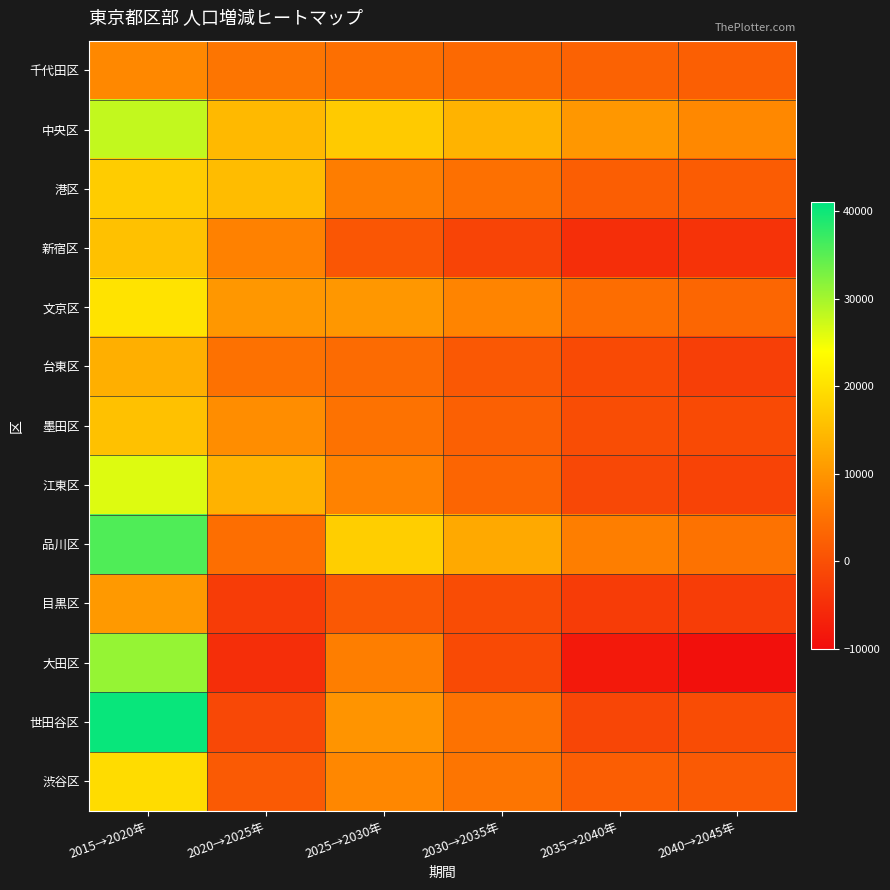

Reading left to right, transcribe all the data shown in this chart.

千代田区: 2015→2020年=8274	2020→2025年=5460	2025→2030年=4715	2030→2035年=3798	2035→2040年=2741	2040→2045年=2350
中央区: 2015→2020年=27996	2020→2025年=14724	2025→2030年=17074	2030→2035年=13997	2035→2040年=10192	2040→2045年=8212
港区: 2015→2020年=17203	2020→2025年=15171	2025→2030年=6770	2030→2035年=4777	2035→2040年=2054	2040→2045年=1951
新宿区: 2015→2020年=15825	2020→2025年=7284	2025→2030年=952	2030→2035年=-1653	2035→2040年=-4930	2040→2045年=-4134
文京区: 2015→2020年=20345	2020→2025年=10145	2025→2030年=10292	2030→2035年=7636	2035→2040年=4405	2040→2045年=3288
台東区: 2015→2020年=13371	2020→2025年=4987	2025→2030年=4055	2030→2035年=1284	2035→2040年=-798	2040→2045年=-2399
墨田区: 2015→2020年=15811	2020→2025年=8901	2025→2030年=5076	2030→2035年=2455	2035→2040年=-372	2040→2045年=-747
江東区: 2015→2020年=26201	2020→2025年=13882	2025→2030年=7426	2030→2035年=3160	2035→2040年=-1220	2040→2045年=-1733
品川区: 2015→2020年=35633	2020→2025年=4464	2025→2030年=17569	2030→2035年=12638	2035→2040年=6843	2040→2045年=5080
目黒区: 2015→2020年=10466	2020→2025年=-2856	2025→2030年=1256	2030→2035年=-618	2035→2040年=-2908	2040→2045年=-2678
大田区: 2015→2020年=30999	2020→2025年=-5000	2025→2030年=6906	2030→2035年=-817	2035→2040年=-8077	2040→2045年=-9454
世田谷区: 2015→2020年=40318	2020→2025年=-1046	2025→2030年=9728	2030→2035年=5139	2035→2040年=-1514	2040→2045年=-522
渋谷区: 2015→2020年=19350	2020→2025年=1627	2025→2030年=8125	2030→2035年=5542	2035→2040年=2077	2040→2045年=1653